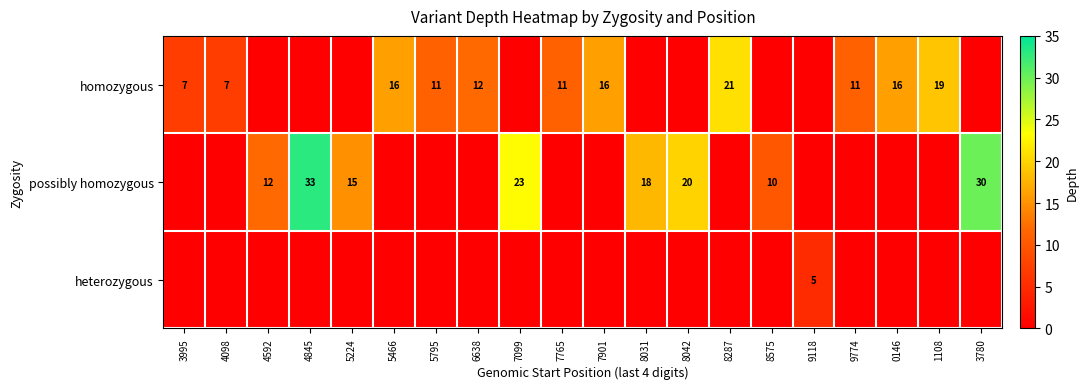

Is it true that possibly homozygous equals 12 at 4592?

True